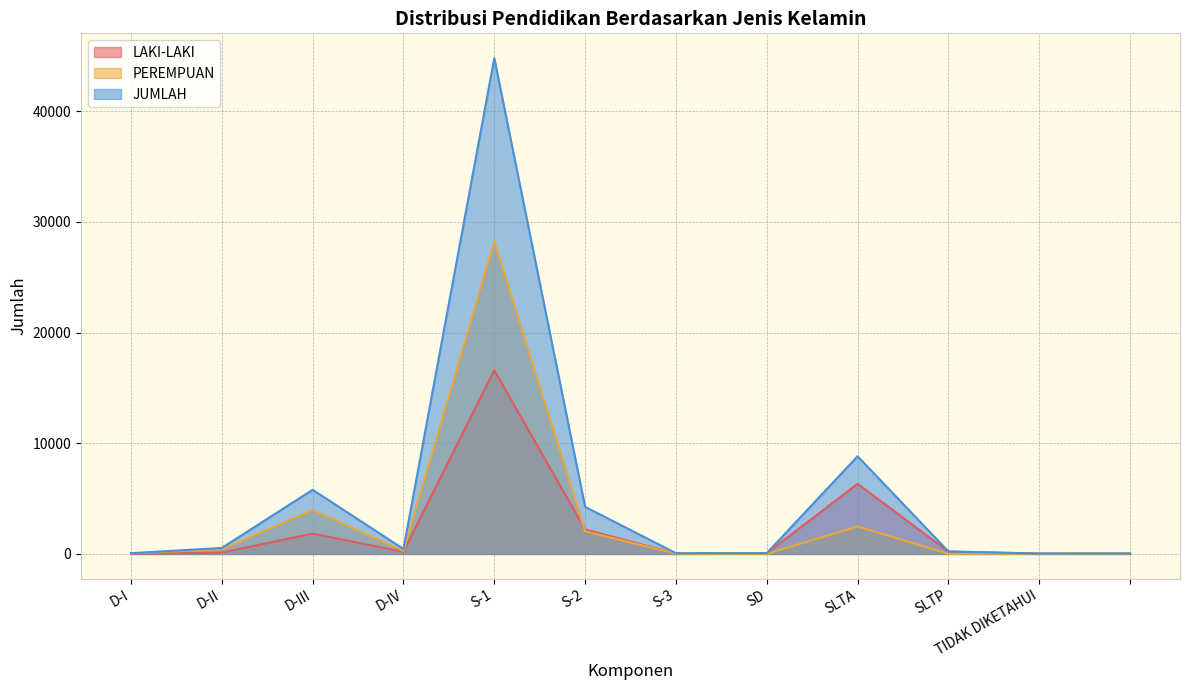

True or false: JUMLAH and PEREMPUAN intersect in this chart.

False